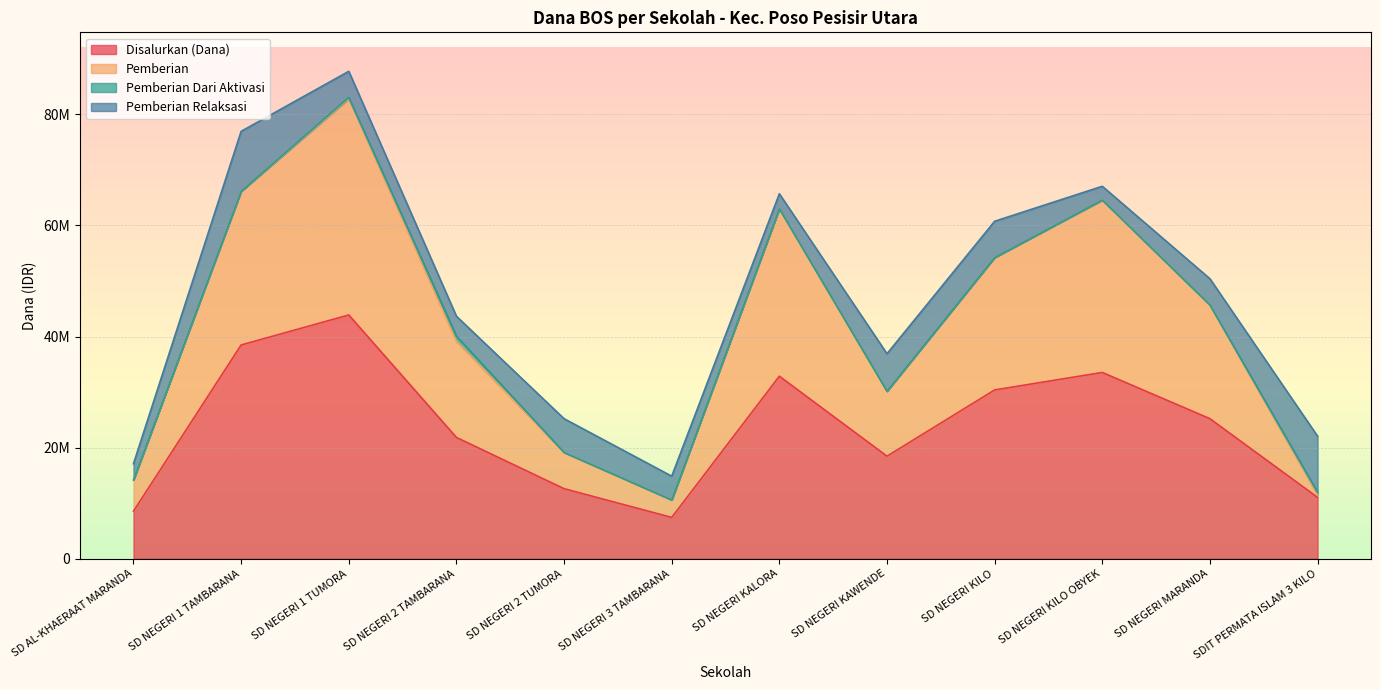

Does the chart display data point markers on the line(s)?

No